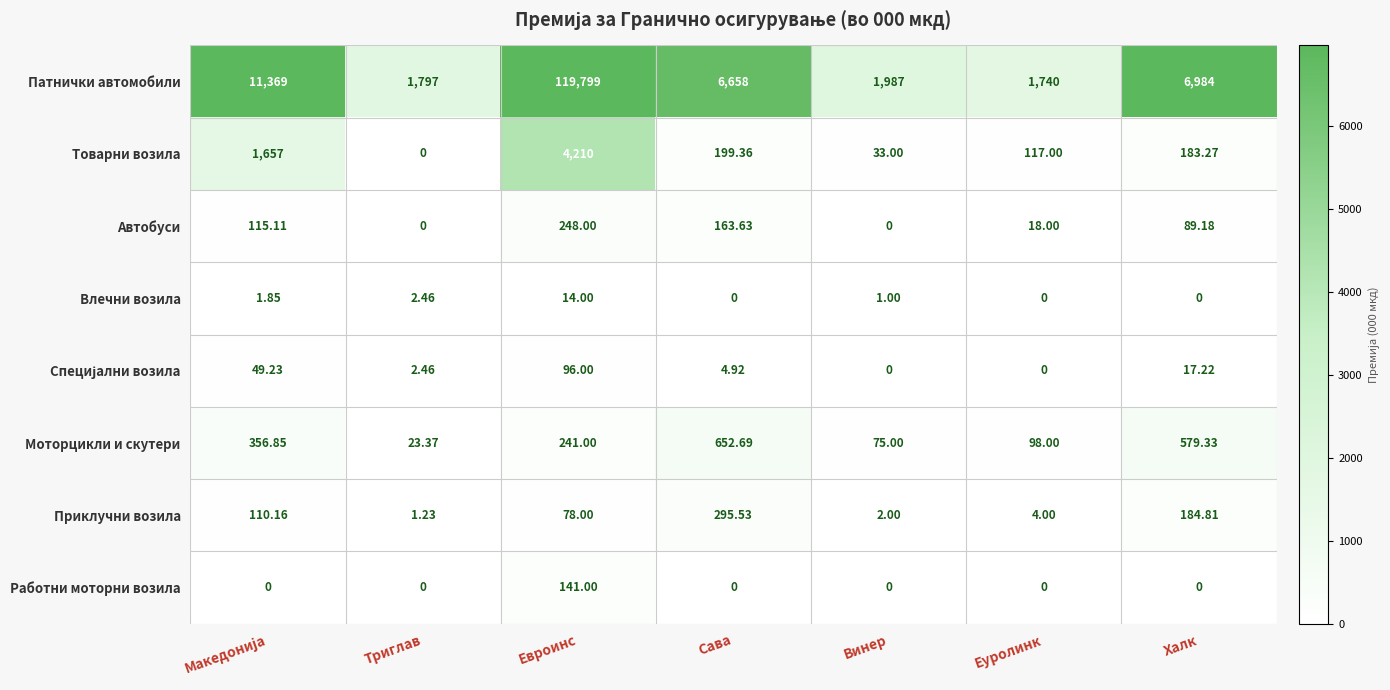

Which series has the largest total across all categories?

Патнички автомобили